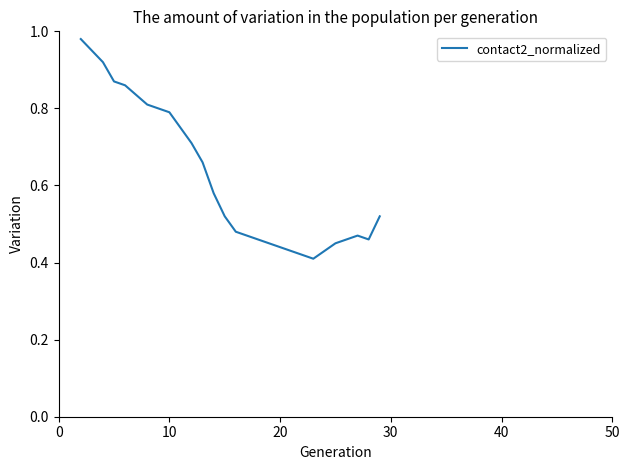

What is the minimum value shown in the chart?

0.4